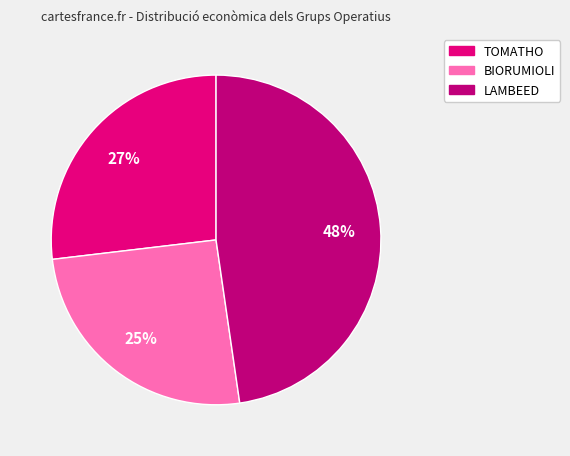

Between LAMBEED and TOMATHO, which is larger?

LAMBEED